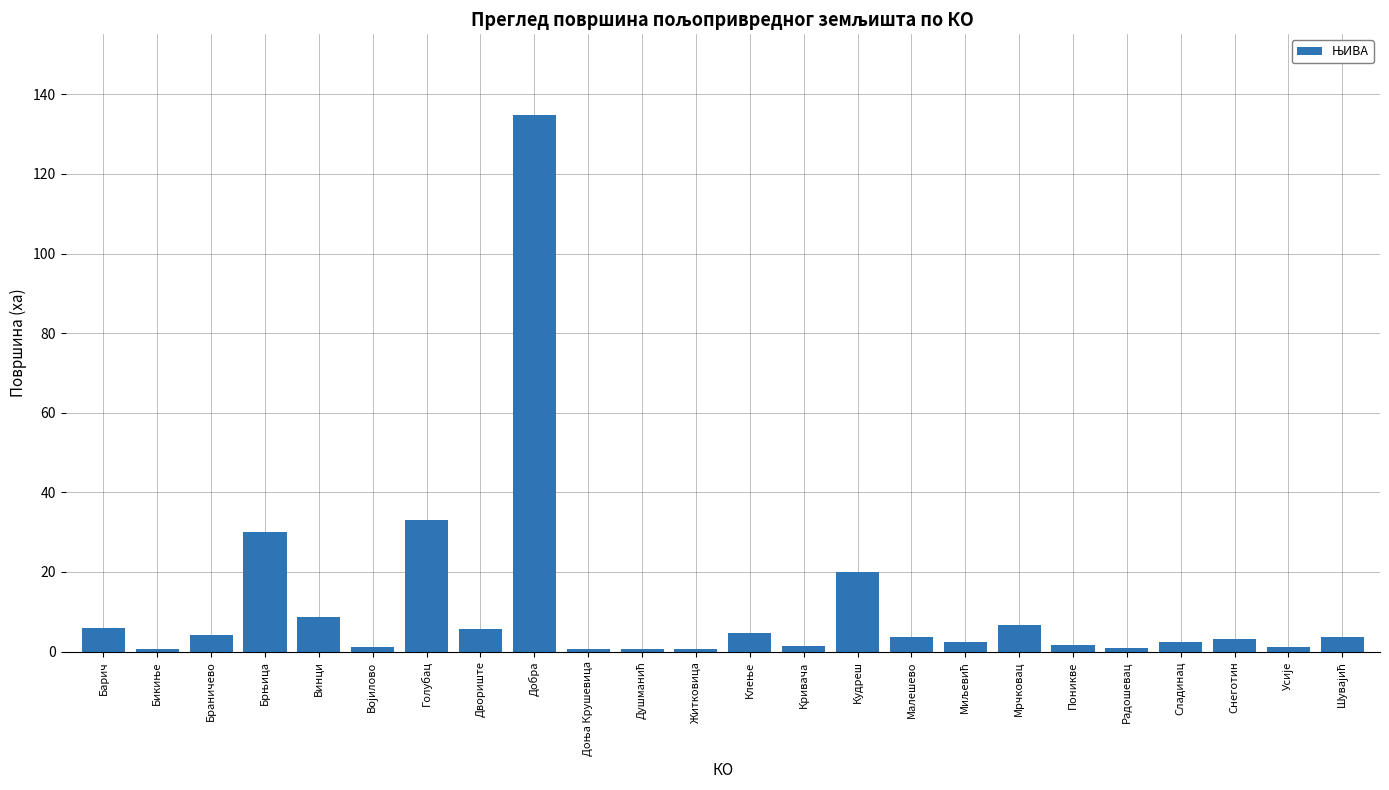

What is the label of the 17th bar from the right?

Двориште